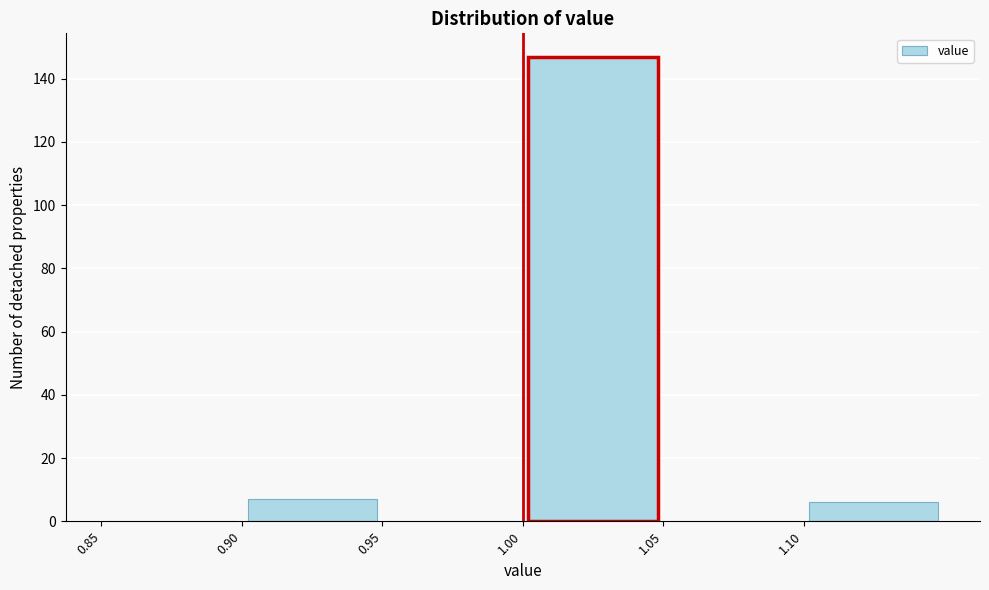

Which range on the x-axis has the tallest bar?

1.00 to 1.05